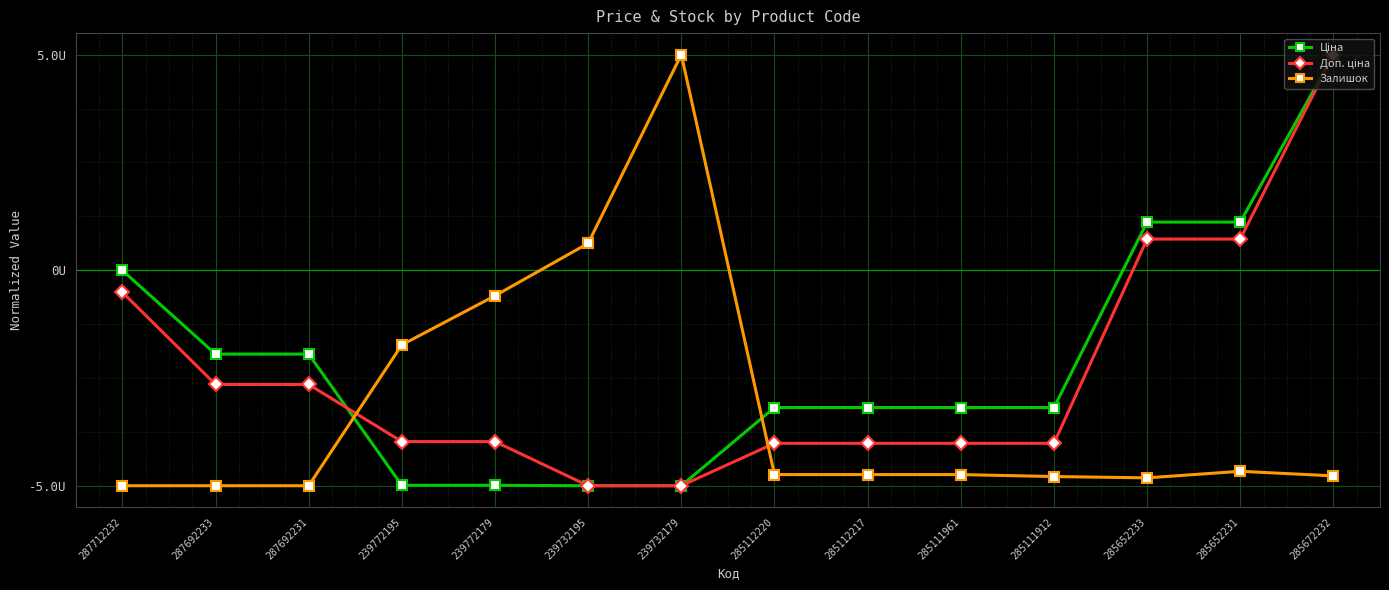

Is this an area chart (filled region under the line)?

No